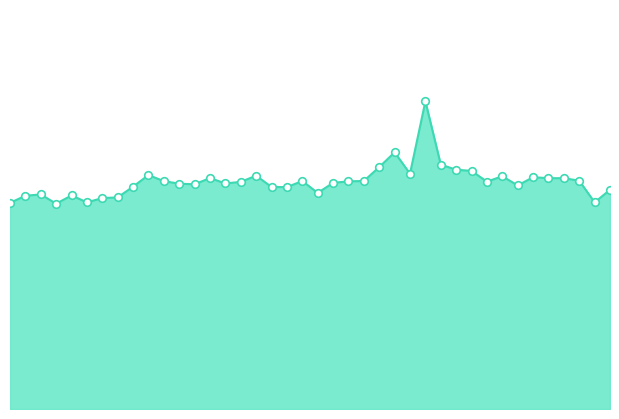

Which series reaches the maximum Y coordinate?

col_516_line